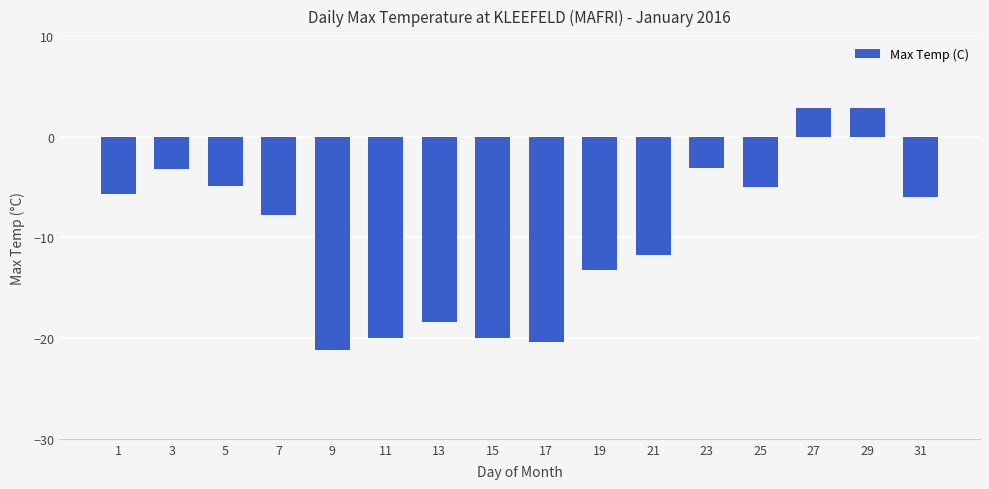

How many categories are shown in the chart?

16